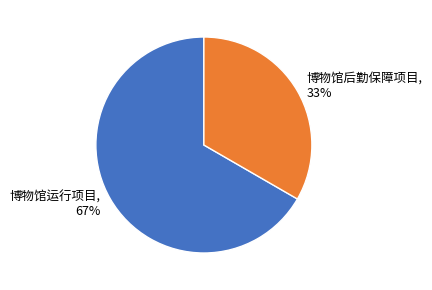

The 博物馆后勤保障项目 slice represents 33% of the pie. True or false?

True